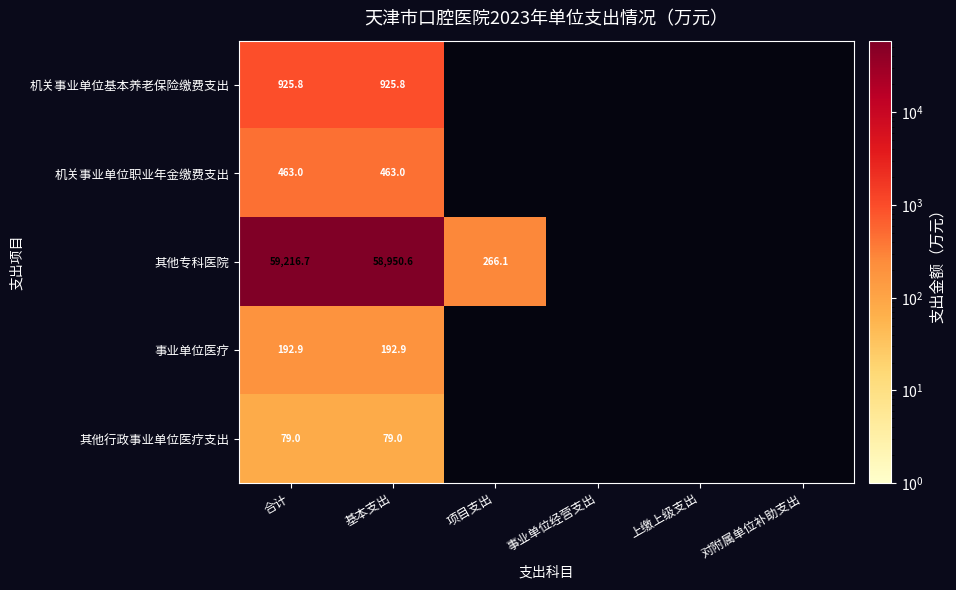

At how many categories does at least one series exceed 18780?

2